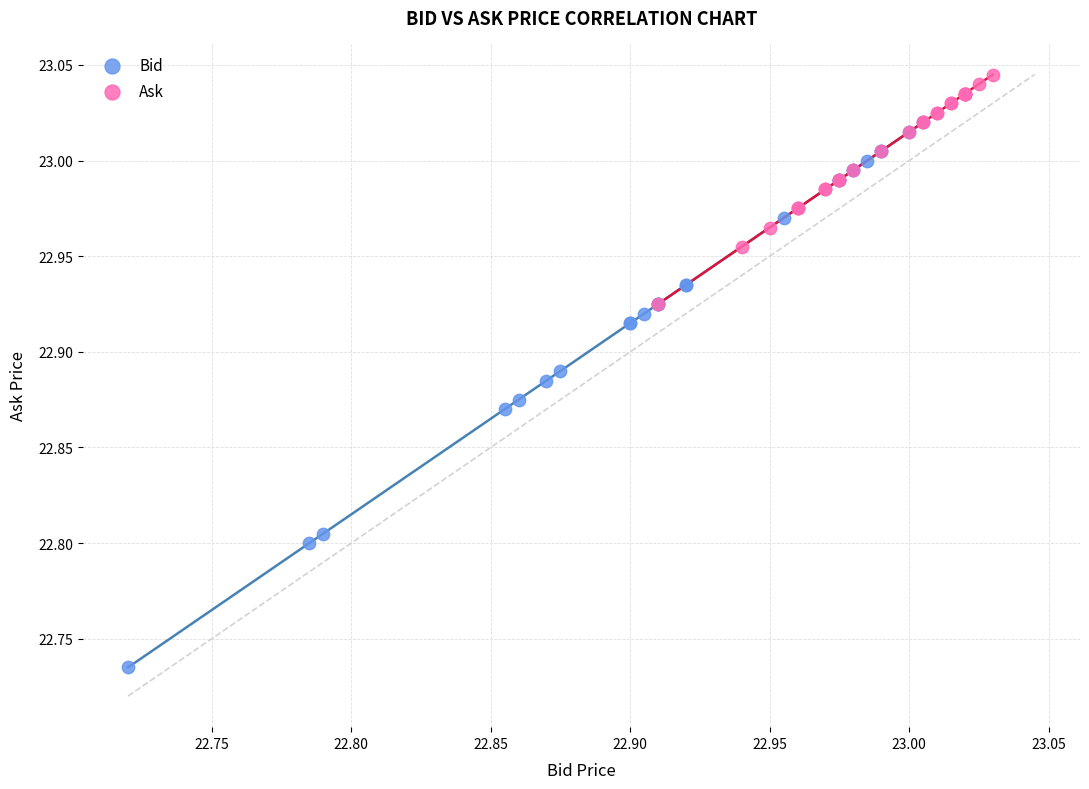

What are all the series names shown in the legend?

Bid, Ask